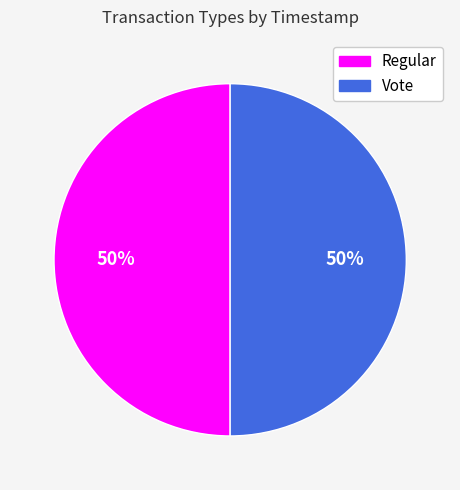

To the nearest percent, what portion does Regular represent?

50%